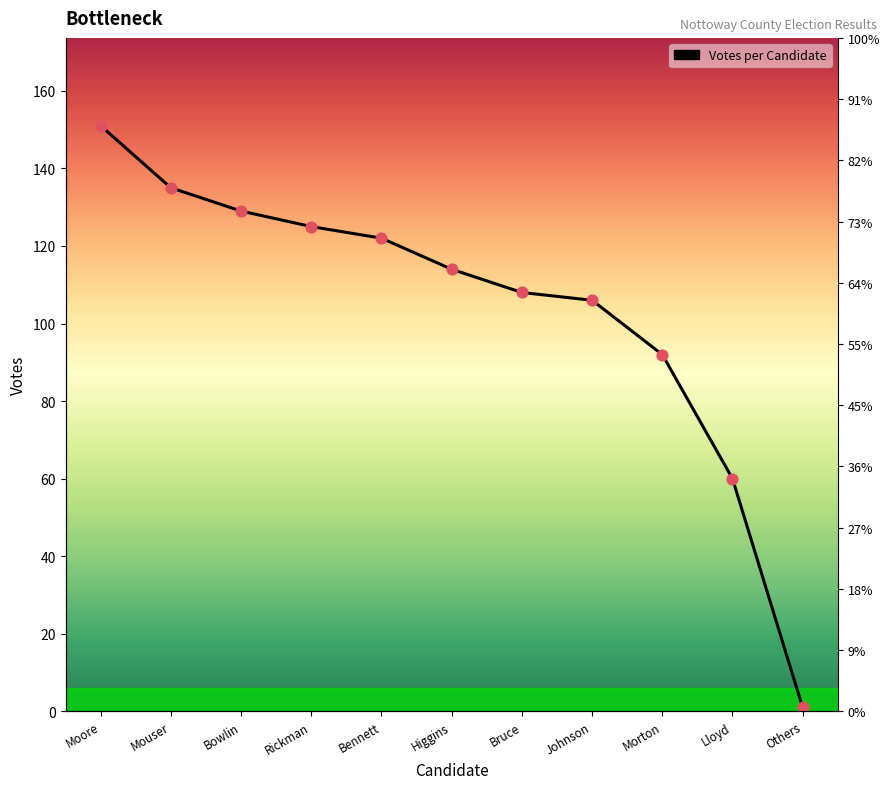

What is the ratio of the value at Morton to the value at Lloyd?

1.5